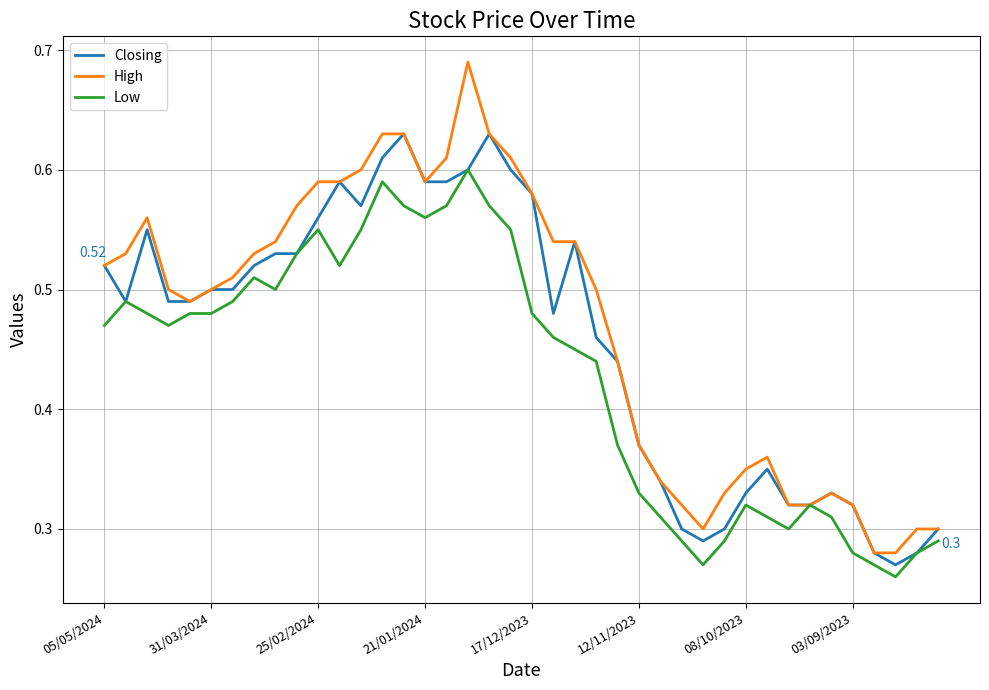

List the series in order of their peak value, highest first.

High, Closing, Low